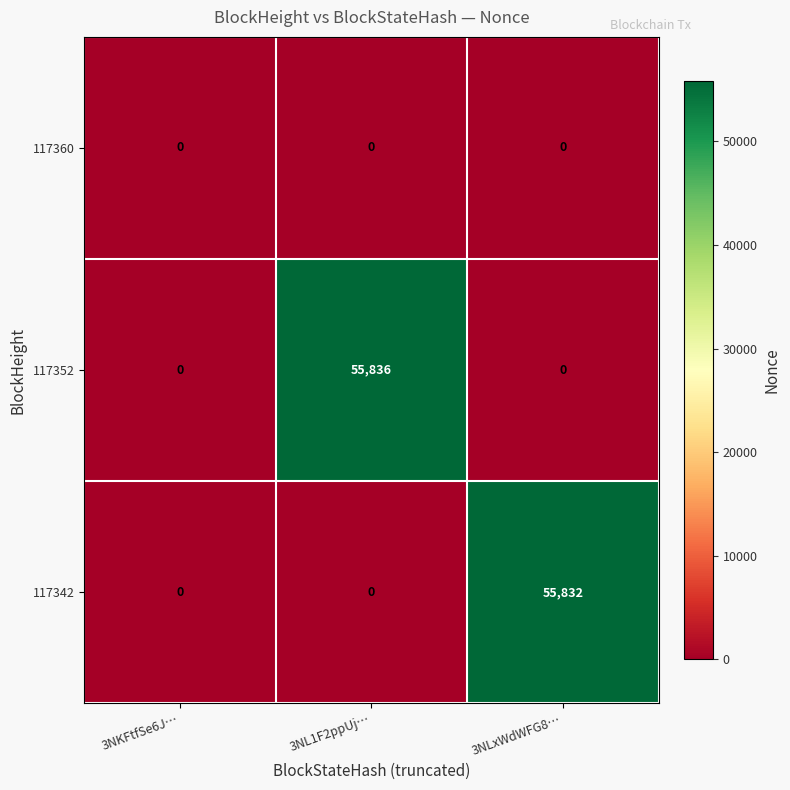

Count the 117352 values in the range 0 to 55836.

3